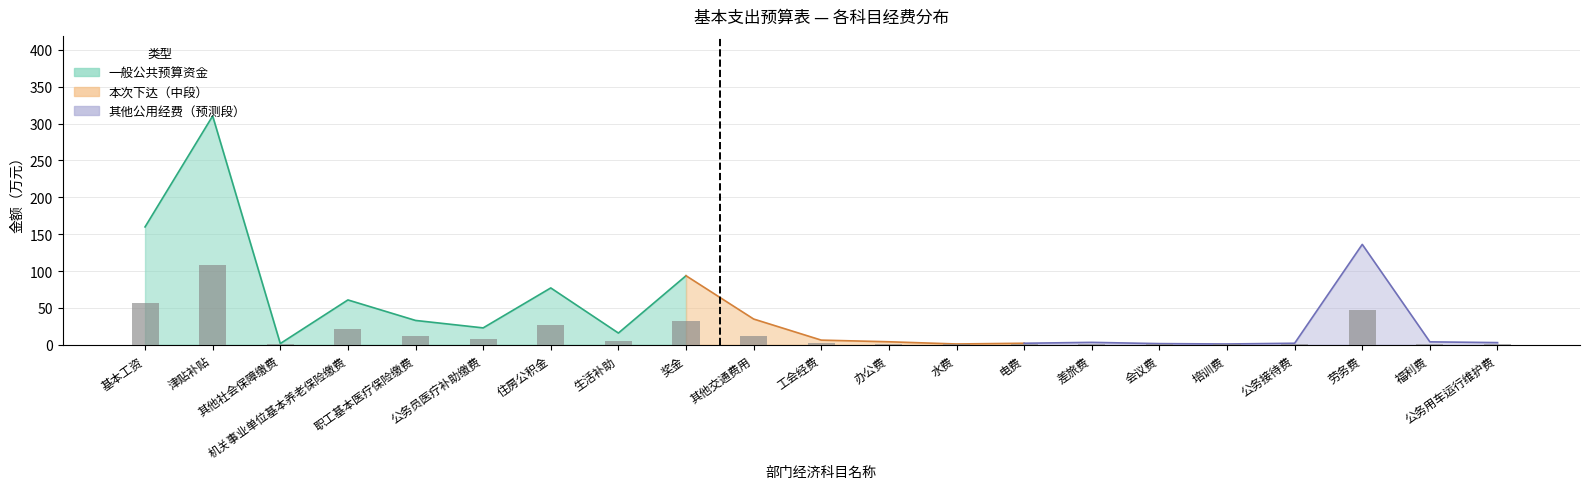

Reading left to right, list all the values displayed in this chart.

基本工资=55.9	津贴补贴=108.6	其他社会保障缴费=0.5	机关事业单位基本养老保险缴费=21.3	职工基本医疗保险缴费=11.5	公务员医疗补助缴费=8.0	住房公积金=27.0	生活补助=5.5	奖金=32.8	其他交通费用=12.2	工会经费=2.2	办公费=1.4	水费=0.3	电费=0.7	差旅费=1.1	会议费=0.5	培训费=0.3	公务接待费=0.7	劳务费=47.6	福利费=1.4	公务用车运行维护费=1.0